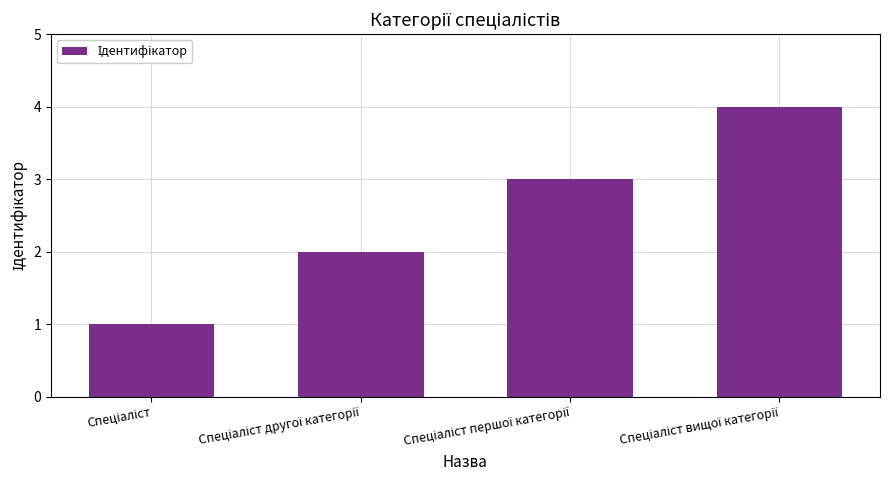

What is the greatest value displayed?

4